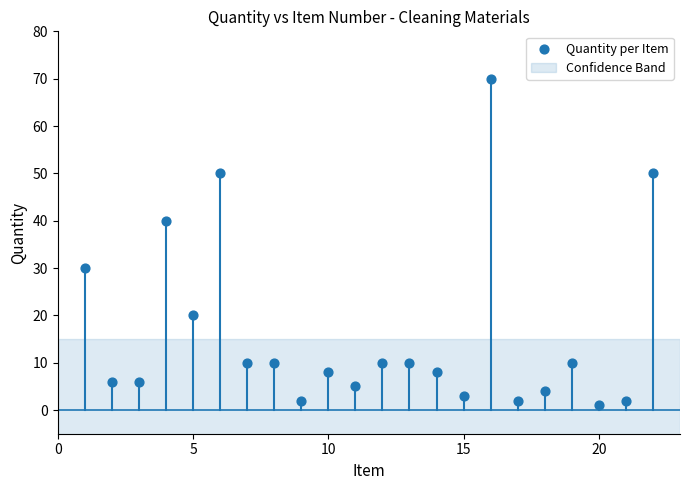

What is the range of Y values (max minus min)?

69